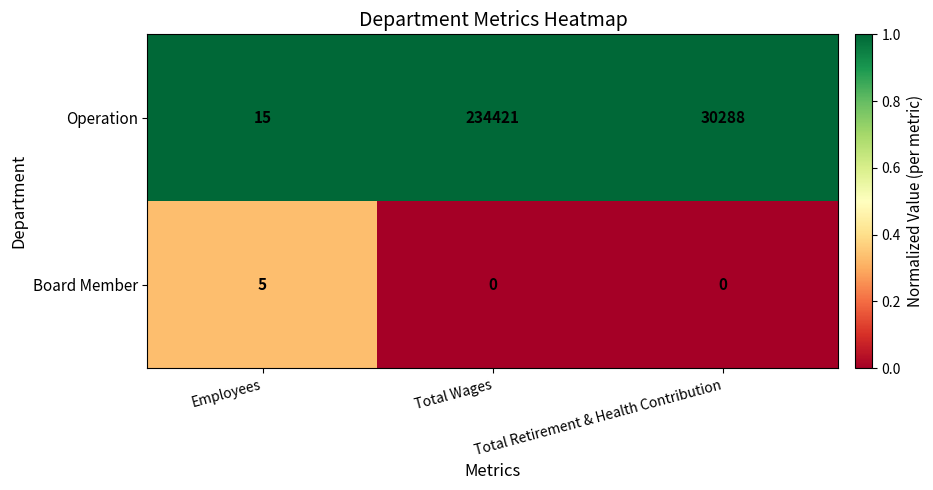

Which series has the largest total across all categories?

Operation